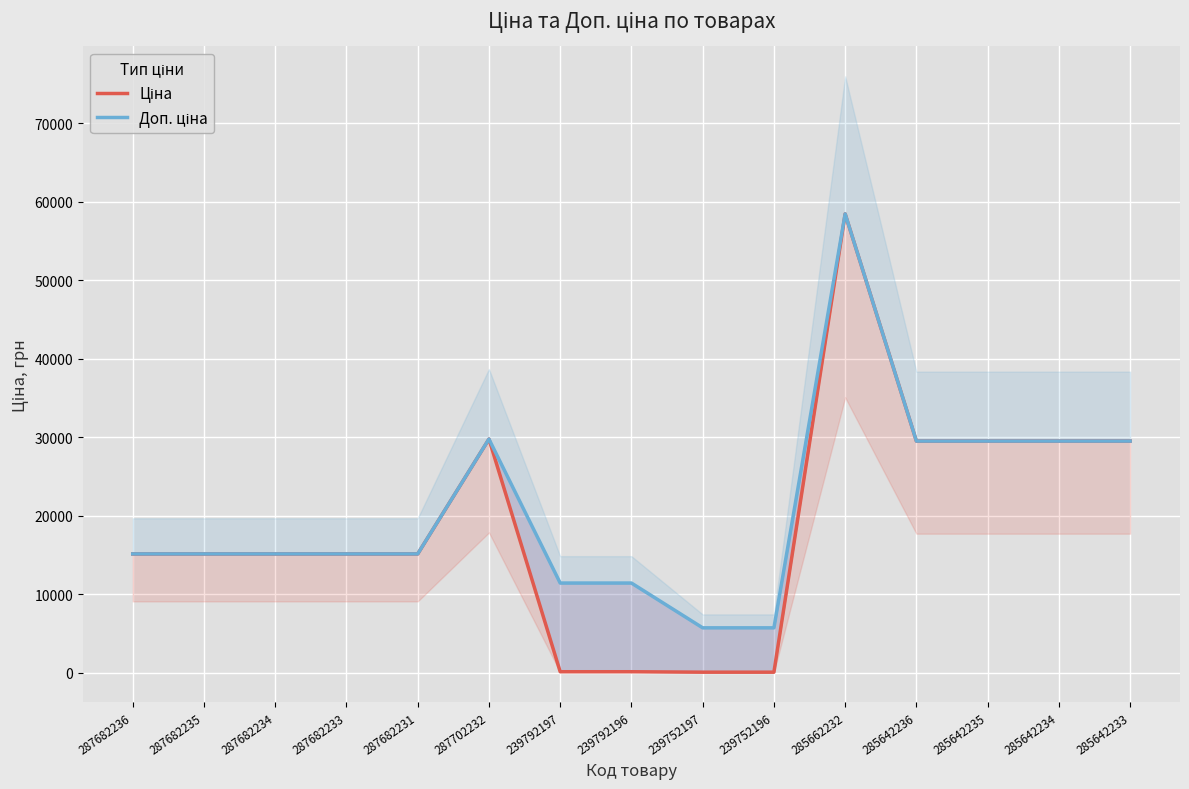

What is the average value of the Ціна series?

18805.5